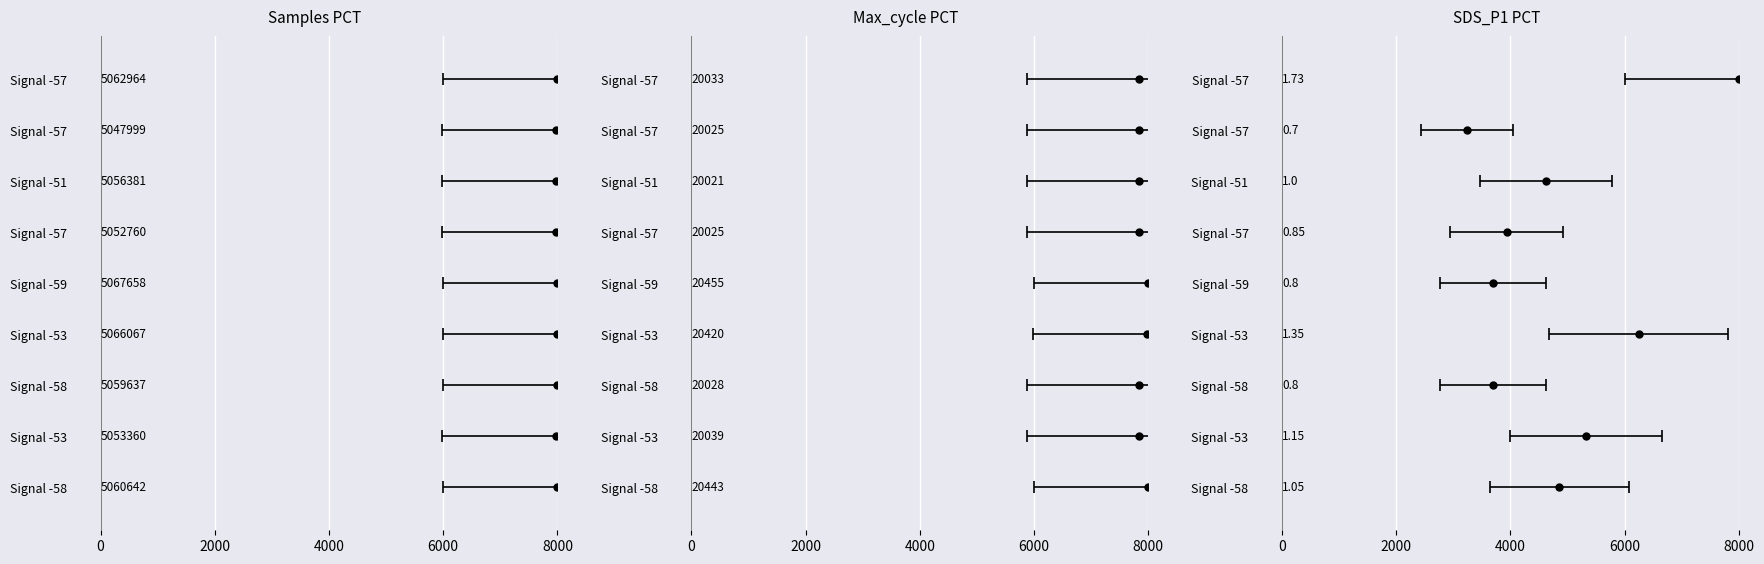

What are all the series names shown in the legend?

Samples (normalized), Max_cycle (normalized), SDS_P1 (normalized)